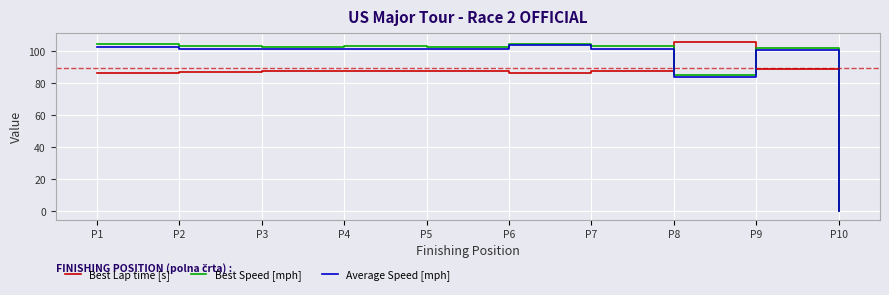

What is the spread (max minus min) of values at P9?

13.2